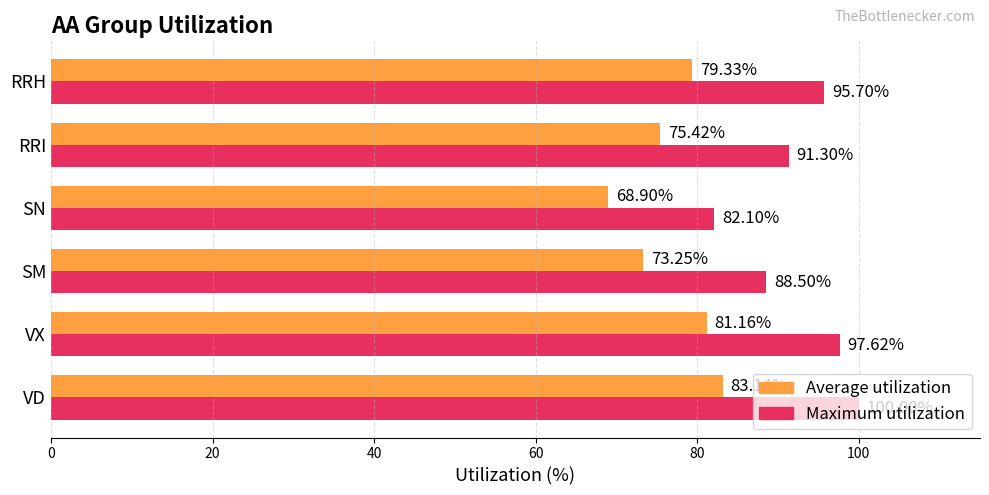

Which series has the widest spread of values?

Maximum utilization